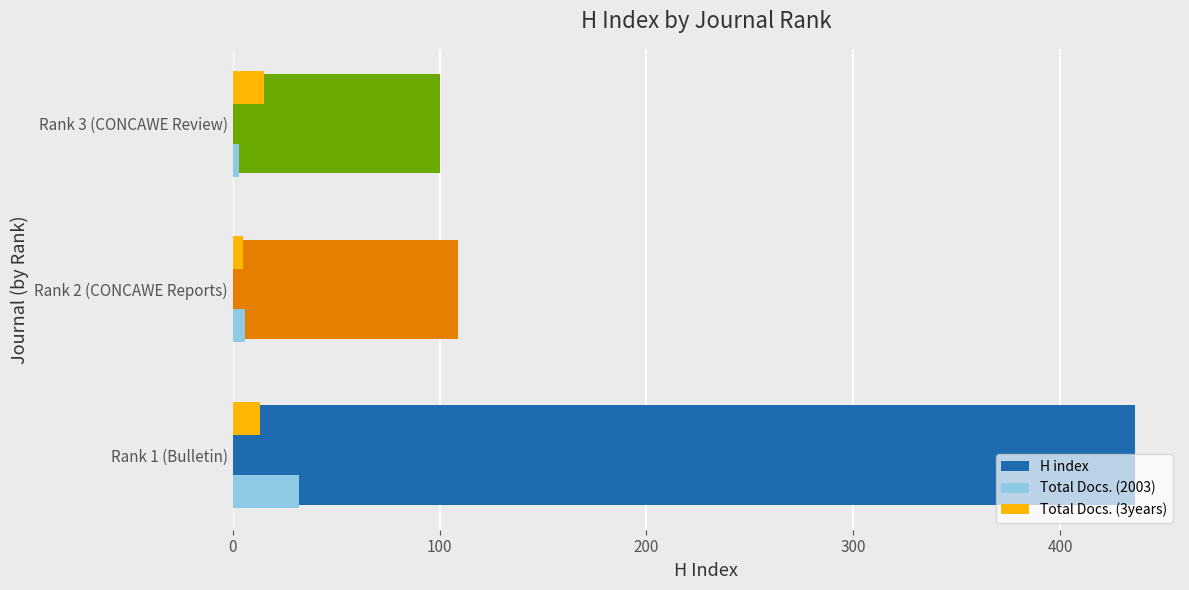

At Rank 1 (Bulletin), list the series in order from largest to smallest.

H index, Total Docs. (2003), Total Docs. (3years)